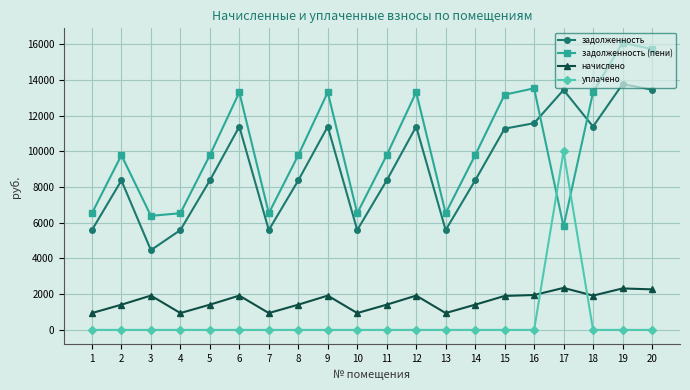

What value does the начислено series have at 7?

943.5